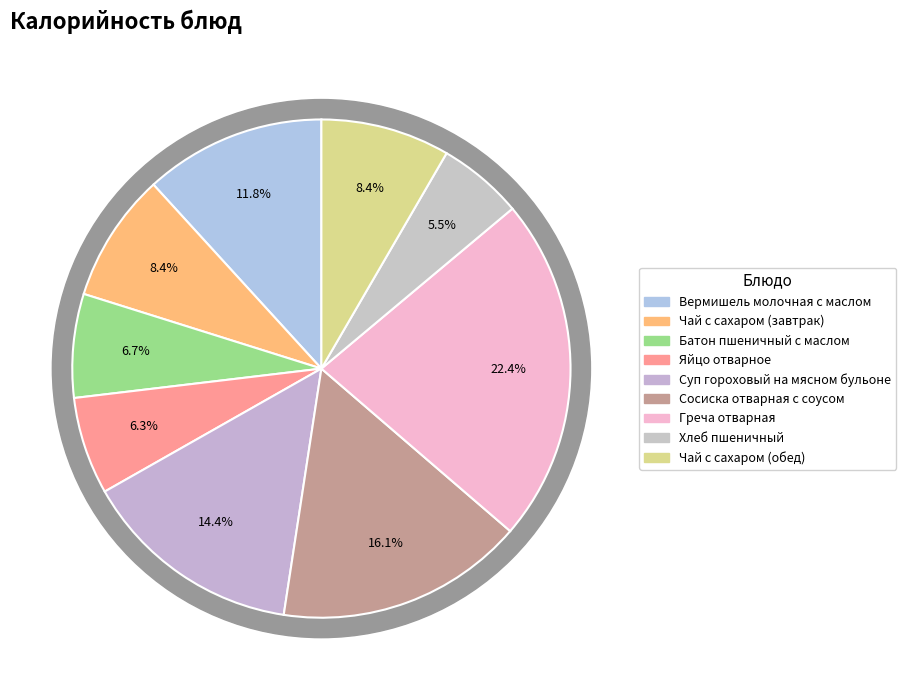

Does any single category account for the majority?

No